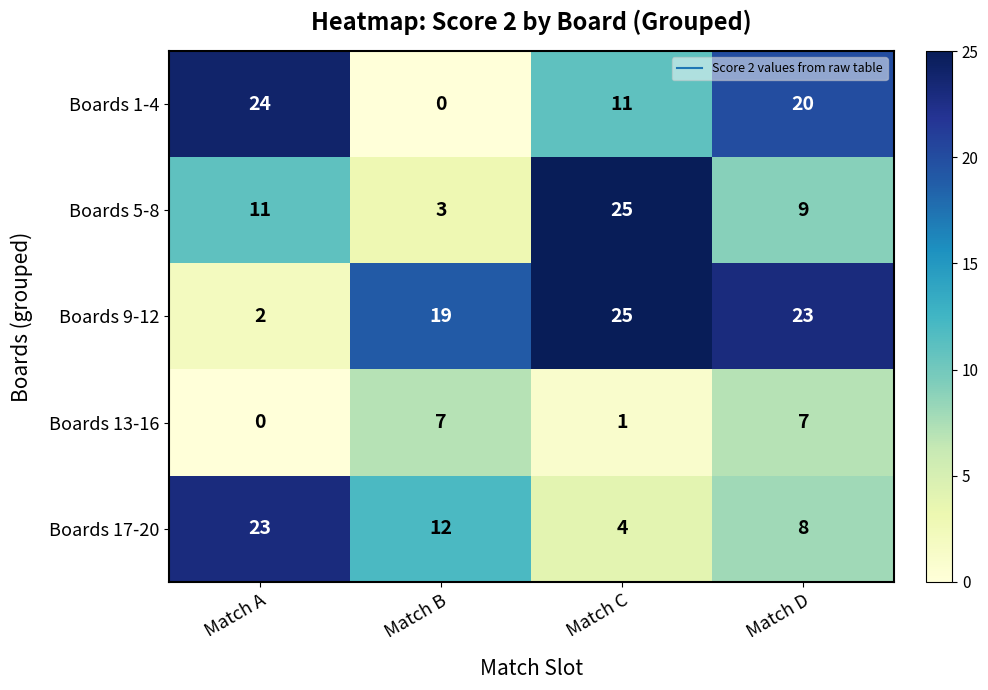

Reading right to left, extract all data points from this chart.

Boards 1-4: Match D=20	Match C=11	Match B=0	Match A=24
Boards 5-8: Match D=9	Match C=25	Match B=3	Match A=11
Boards 9-12: Match D=23	Match C=25	Match B=19	Match A=2
Boards 13-16: Match D=7	Match C=1	Match B=7	Match A=0
Boards 17-20: Match D=8	Match C=4	Match B=12	Match A=23